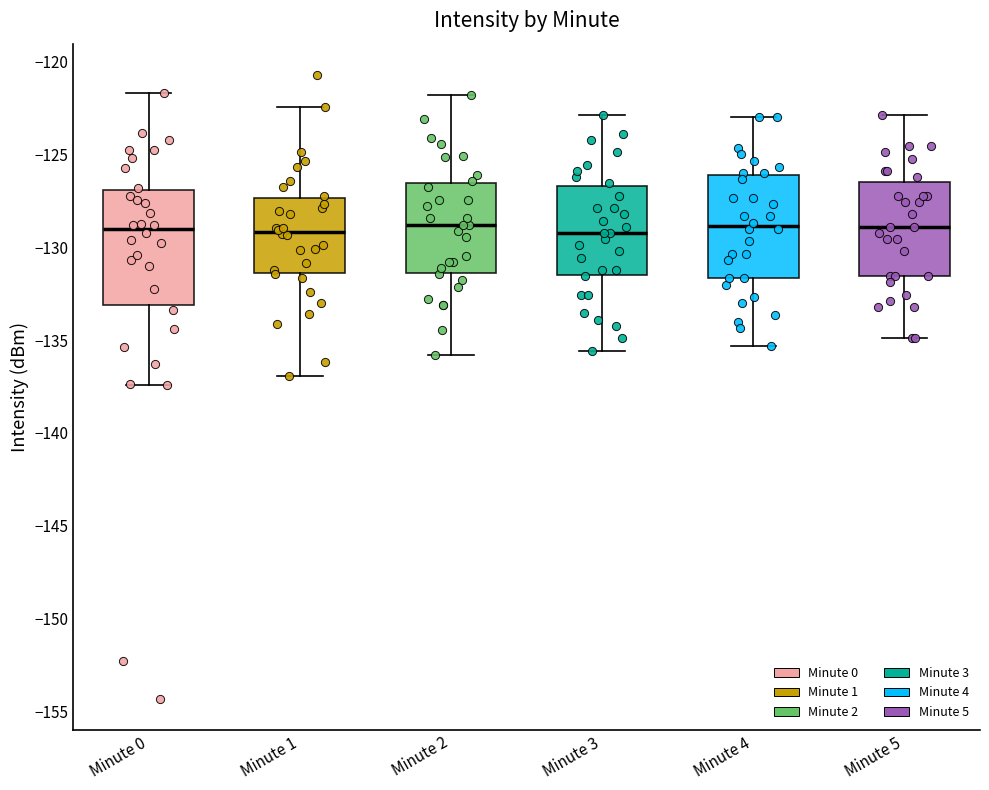

Comparing the boxes themselves (not the whiskers), which one is the tallest?

Minute 0